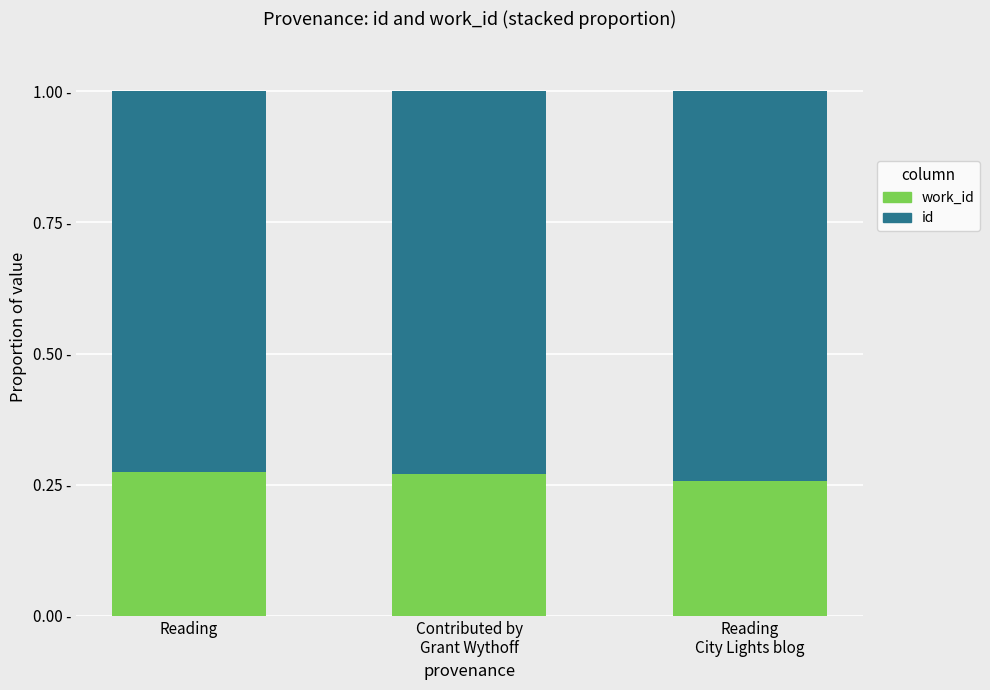

What are all the series names shown in the legend?

work_id, id